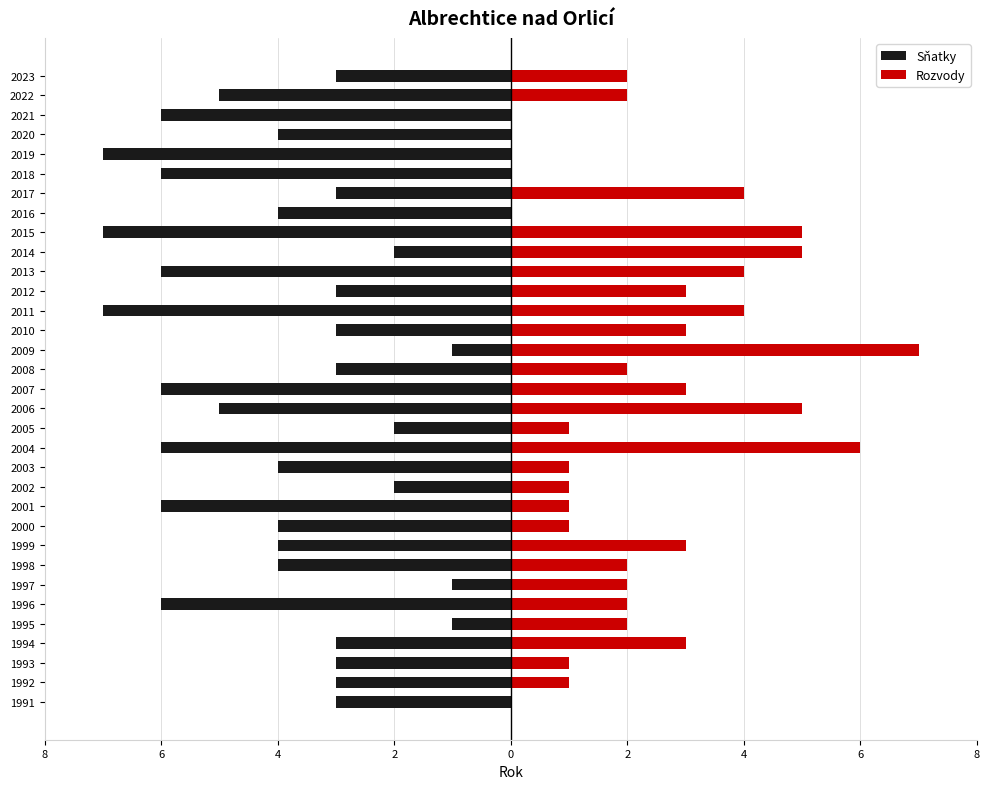

What is the average value of the Rozvody series?

2